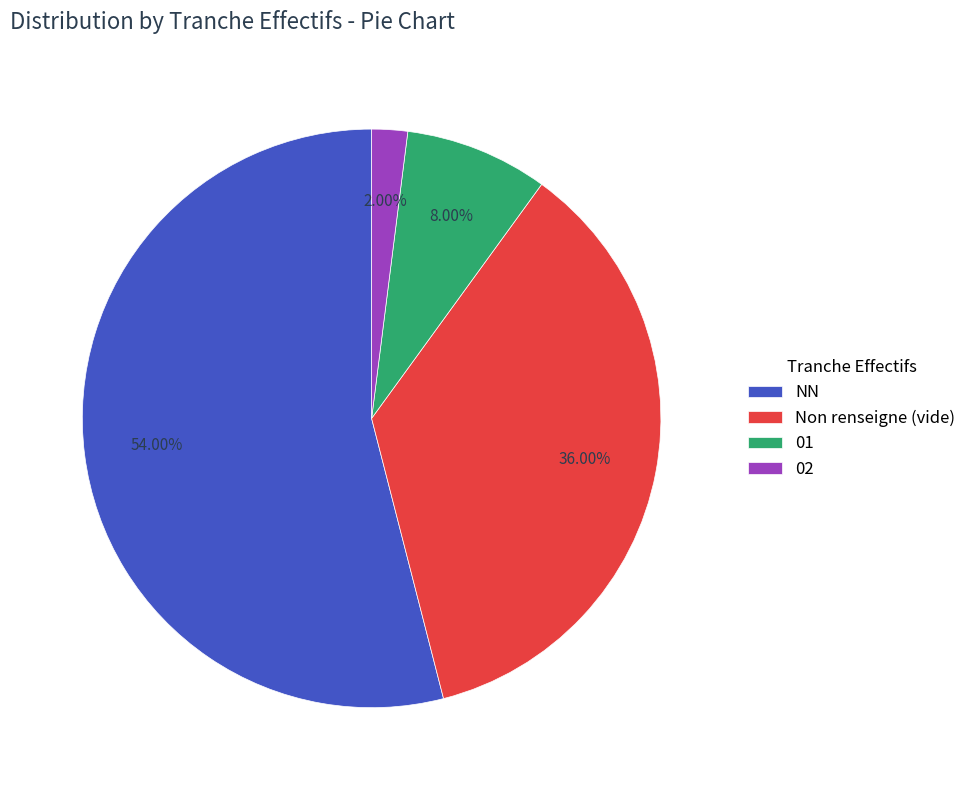

Which category has the biggest portion of the pie?

NN